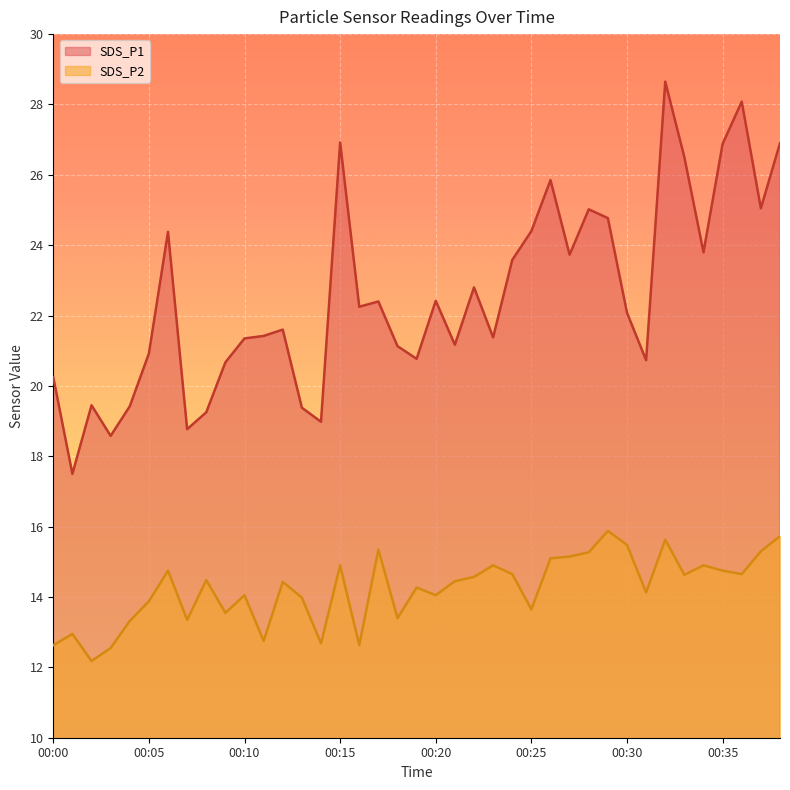

True or false: SDS_P1 and SDS_P2 intersect in this chart.

False